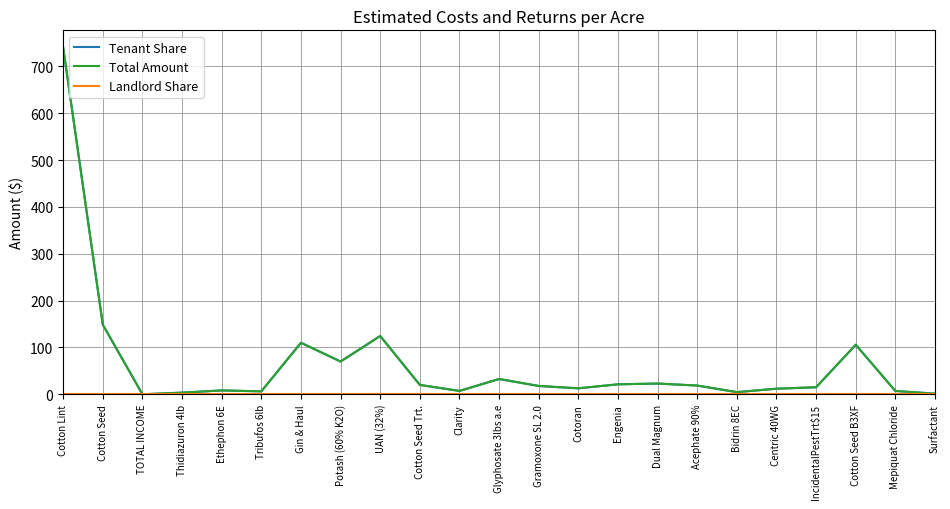

Does the chart display data point markers on the line(s)?

No